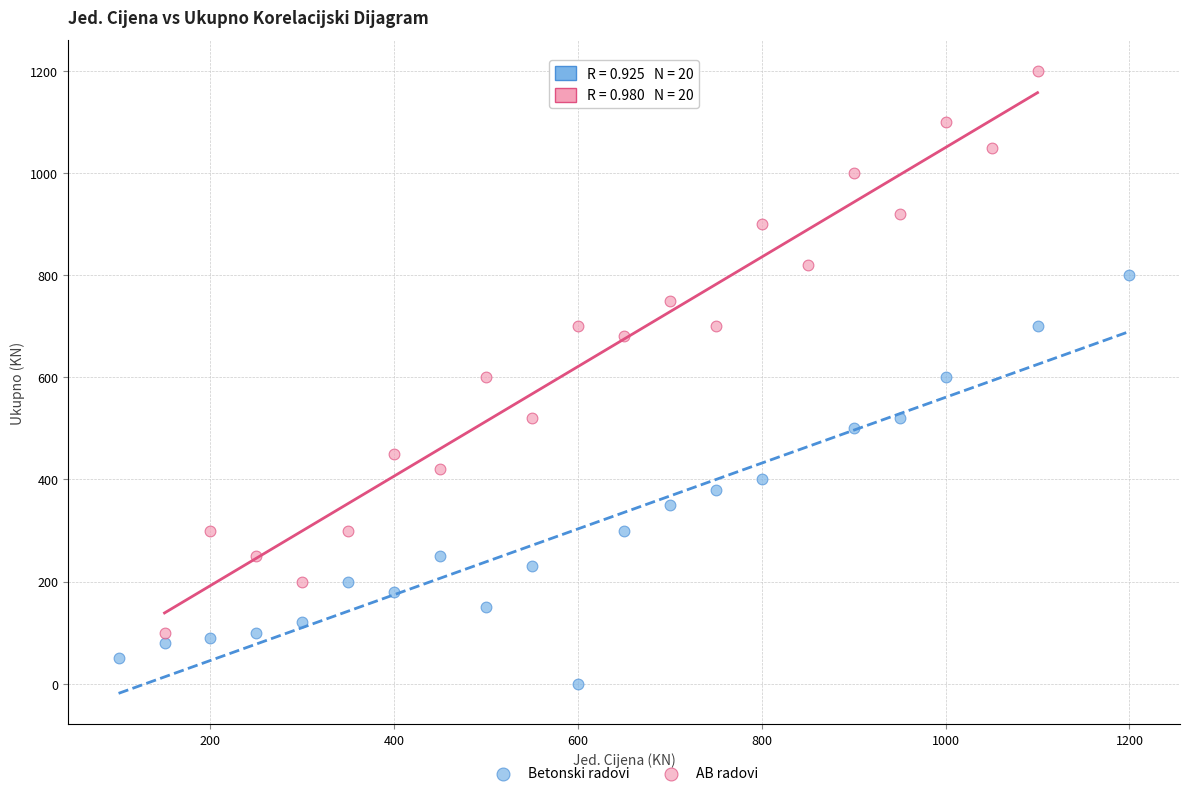

What are all the series names shown in the legend?

Betonski radovi, AB radovi